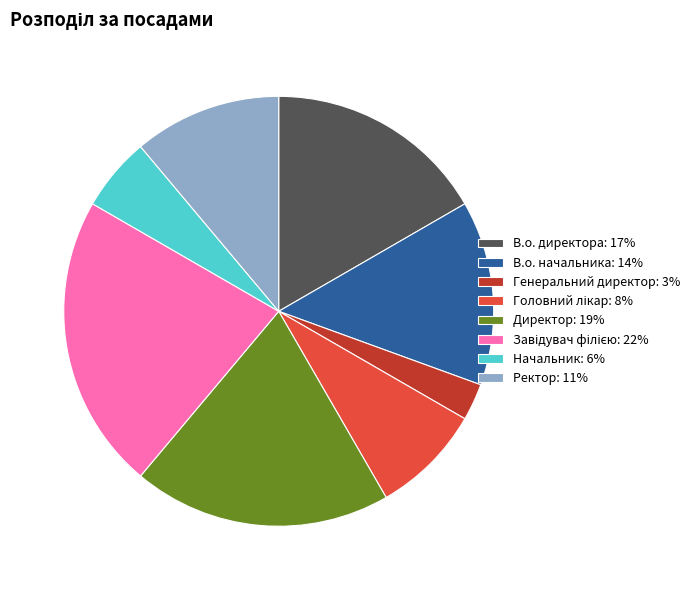

What is the ratio of the value at Ректор to the value at Директор?

0.6